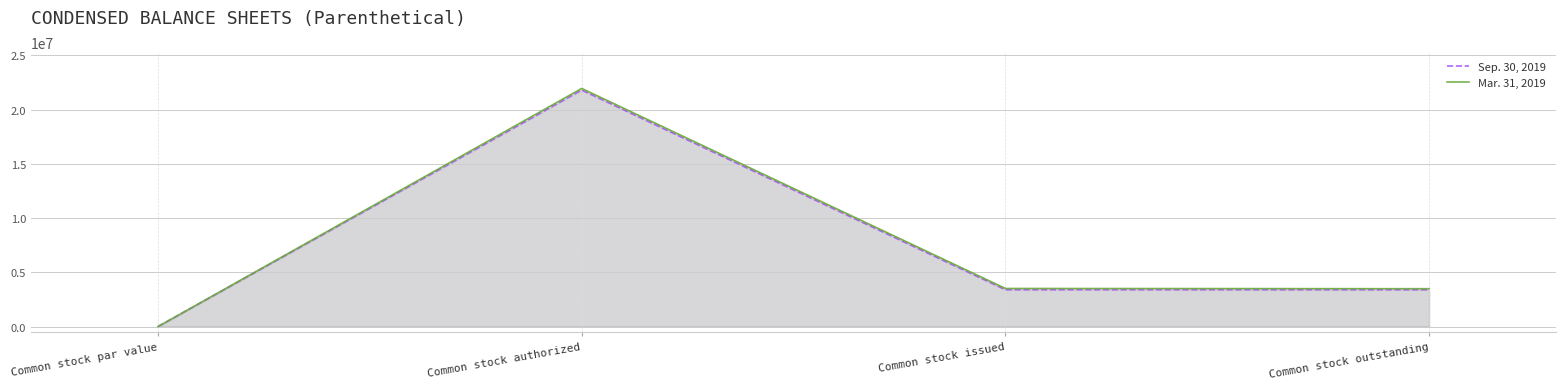

True or false: Mar. 31, 2019 and Sep. 30, 2019 cross at least once.

False